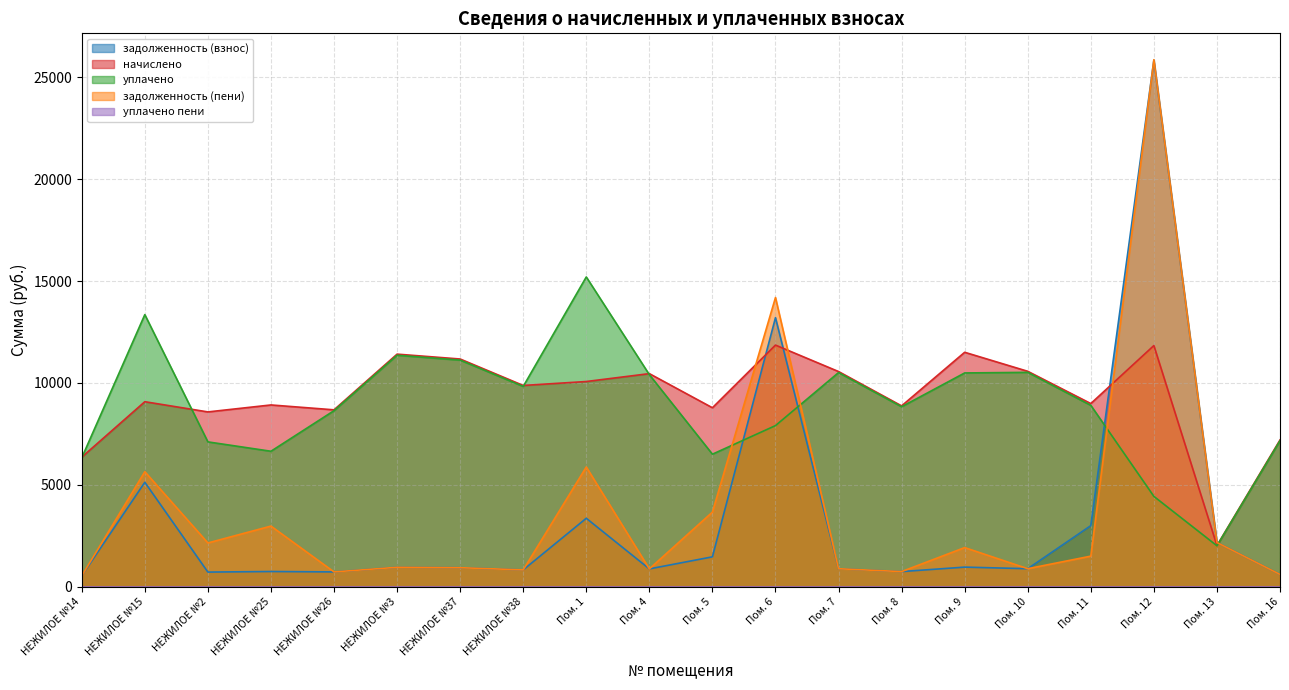

Is it true that начислено equals 9873.4 at НЕЖИЛОЕ №38?

True